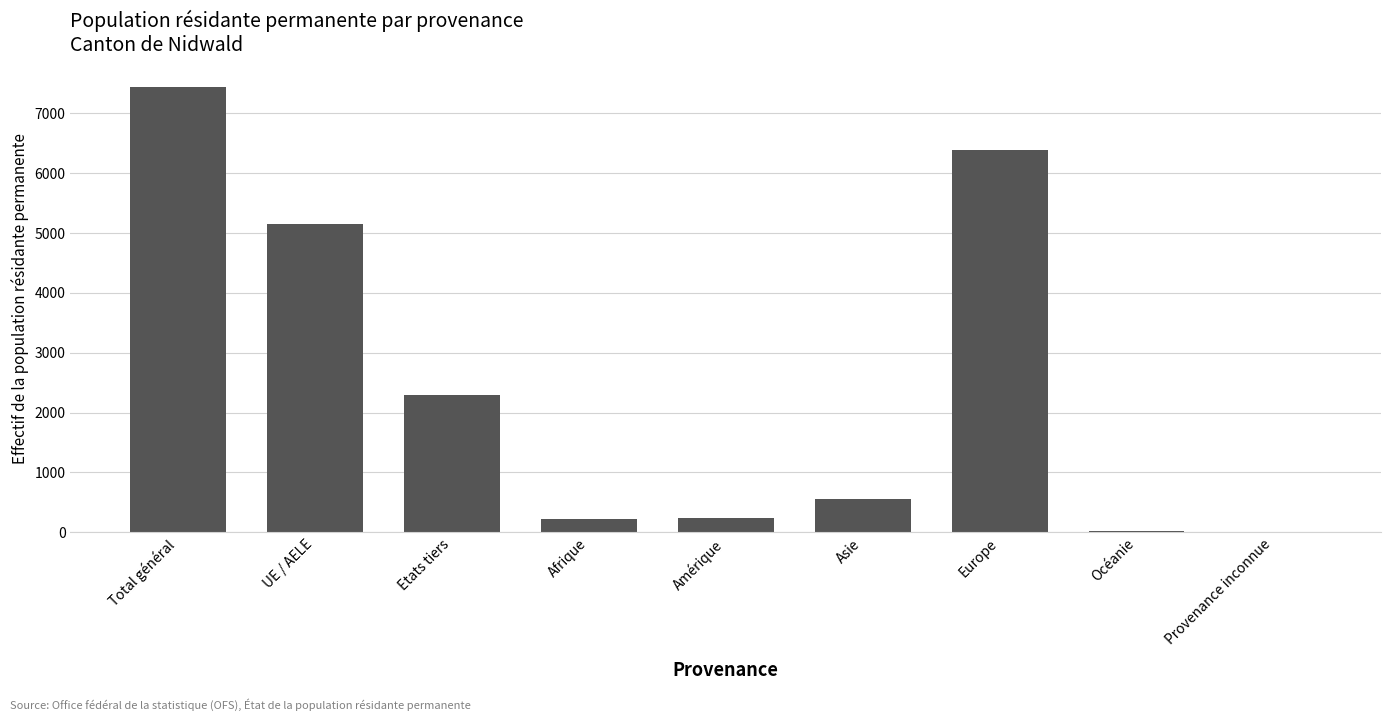

What is the change in value from Total général to Etats tiers?

-5145